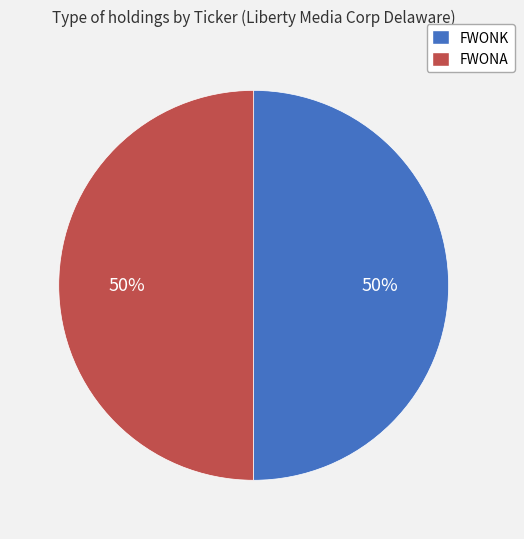

What is the ratio of the value at FWONA to the value at FWONK?

1.0